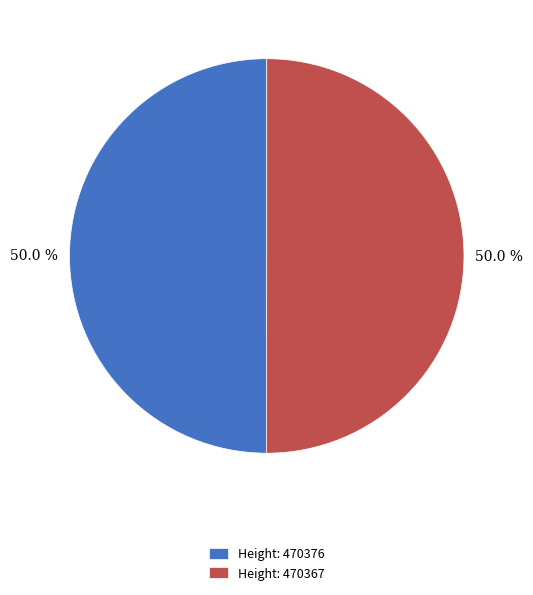

How much of the chart is everything except Height: 470376?

50.0%